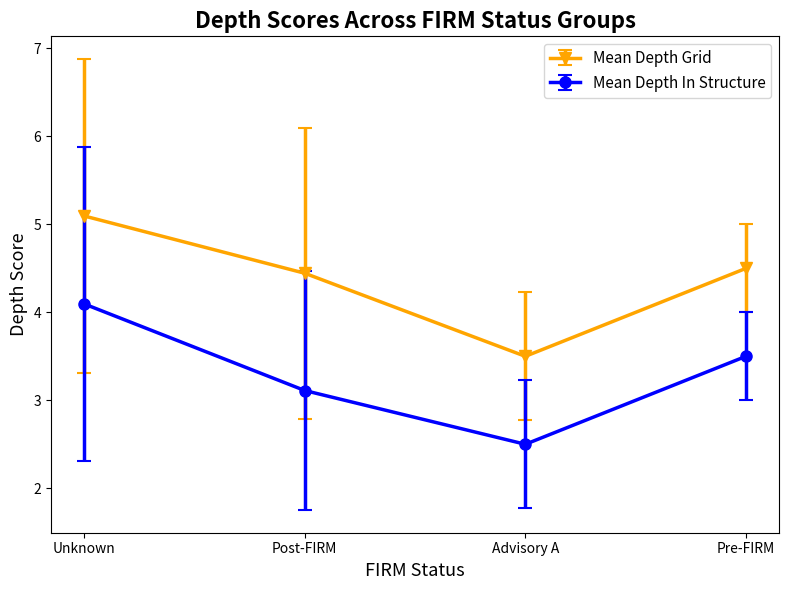

What is the difference between the second highest and minimum values in the Mean Depth In Structure series?

1.0